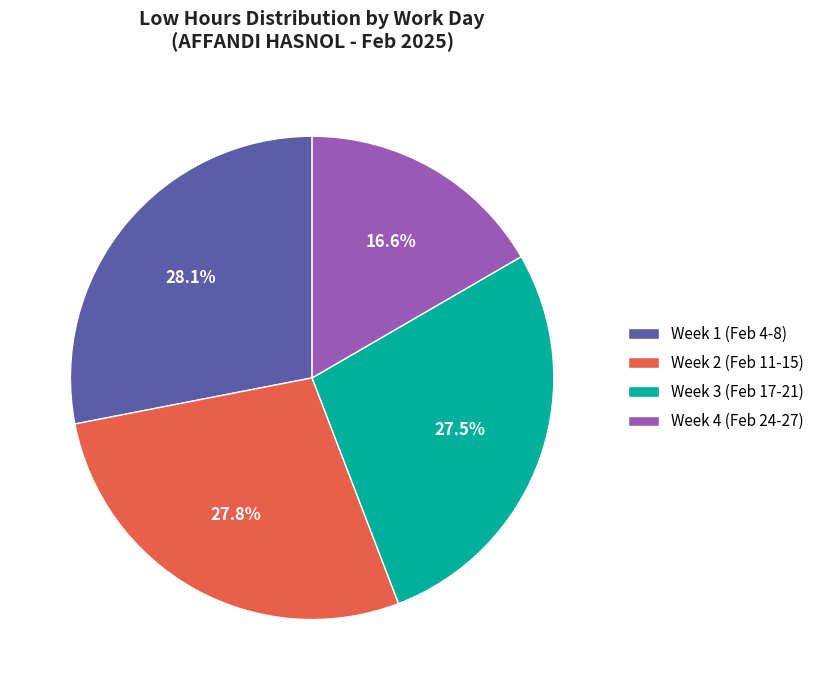

Is Week 4 (Feb 24-27) the majority of the pie?

No